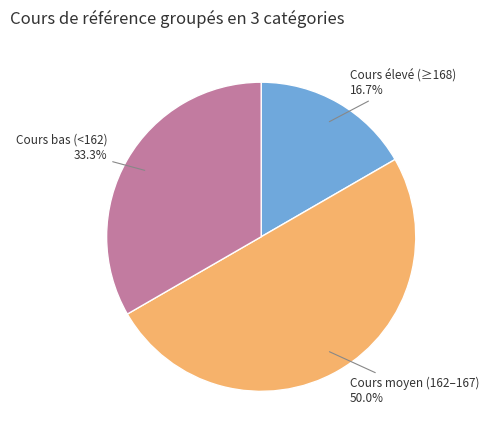

Which has a higher value, Cours bas (<162) or Cours élevé (≥168)?

Cours bas (<162)